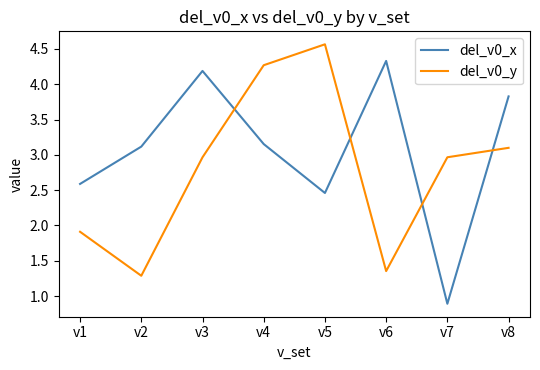

Which series has the largest total across all categories?

del_v0_x